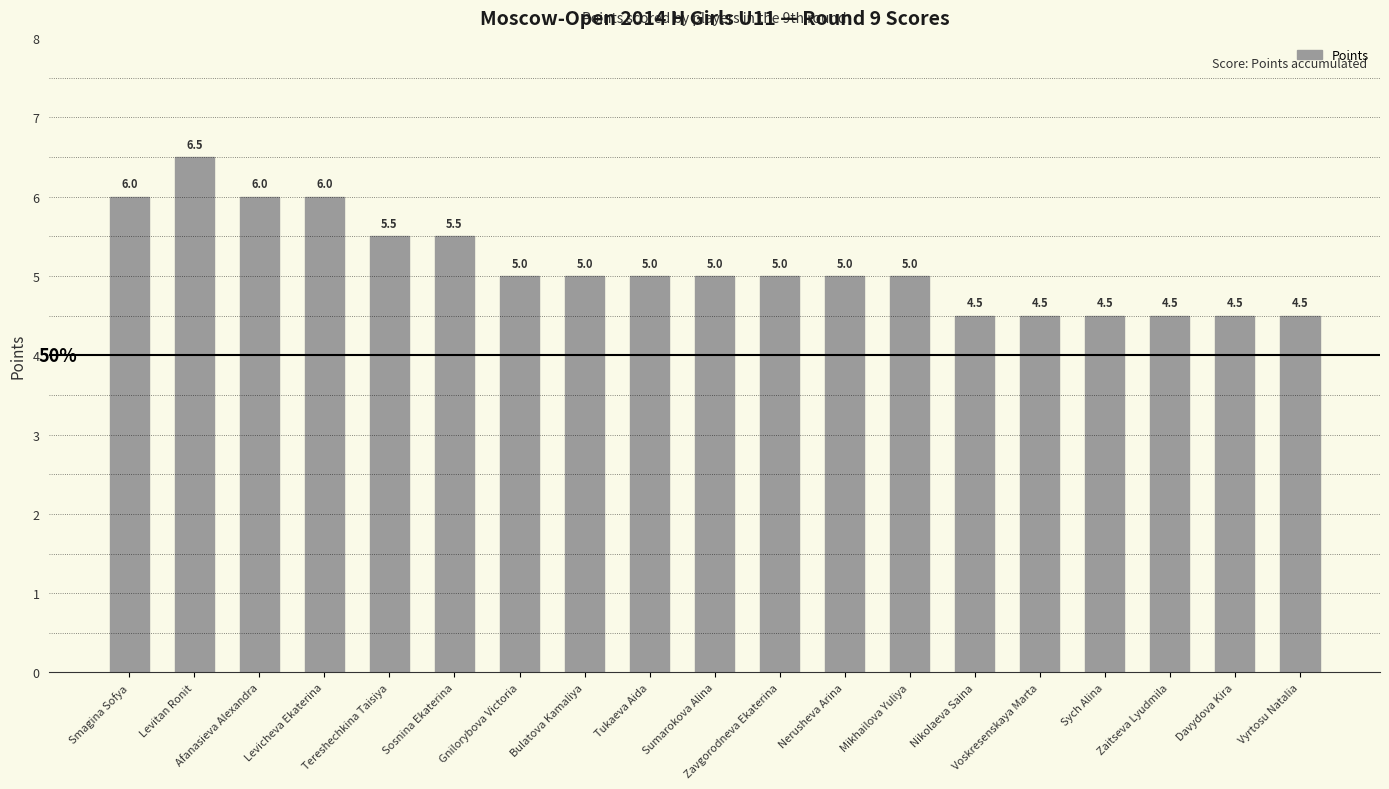

The value at Voskresenskaya Marta is 6.1. True or false?

False